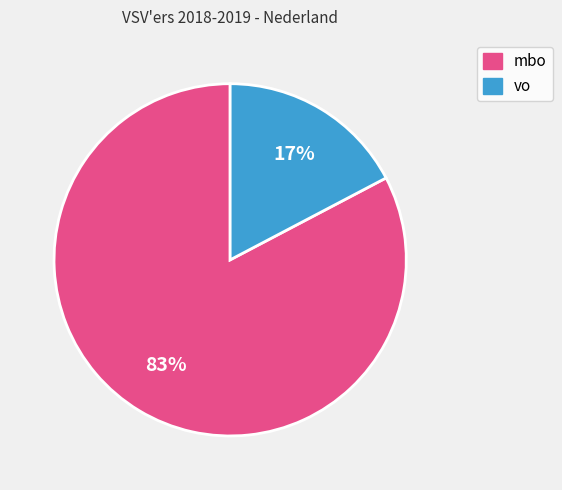

To the nearest percent, what is the average slice percentage?

50%